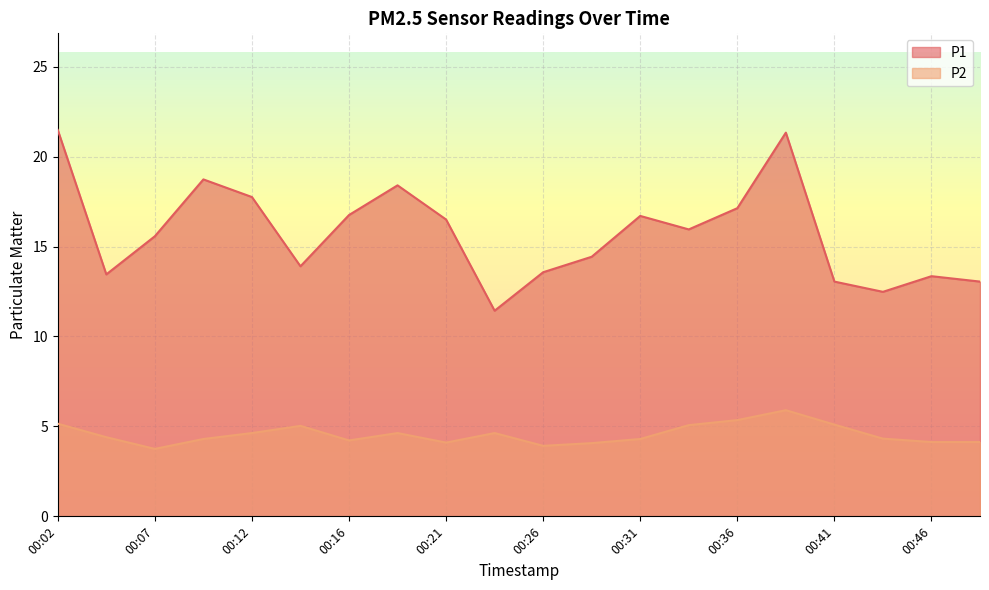

What is the difference between the maximum and second lowest values in the P1 series?

9.0